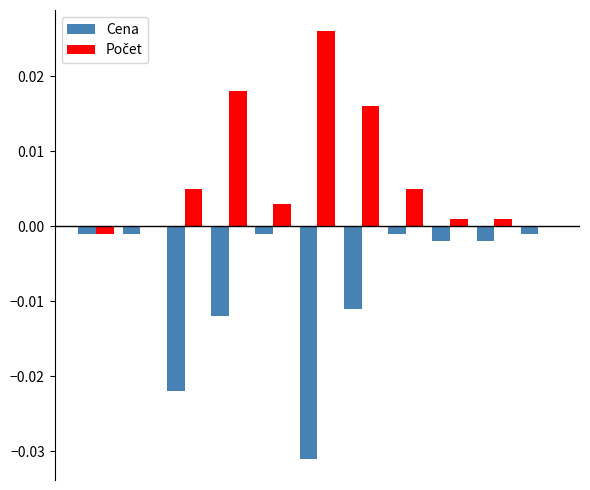

How many series are shown in this chart?

2